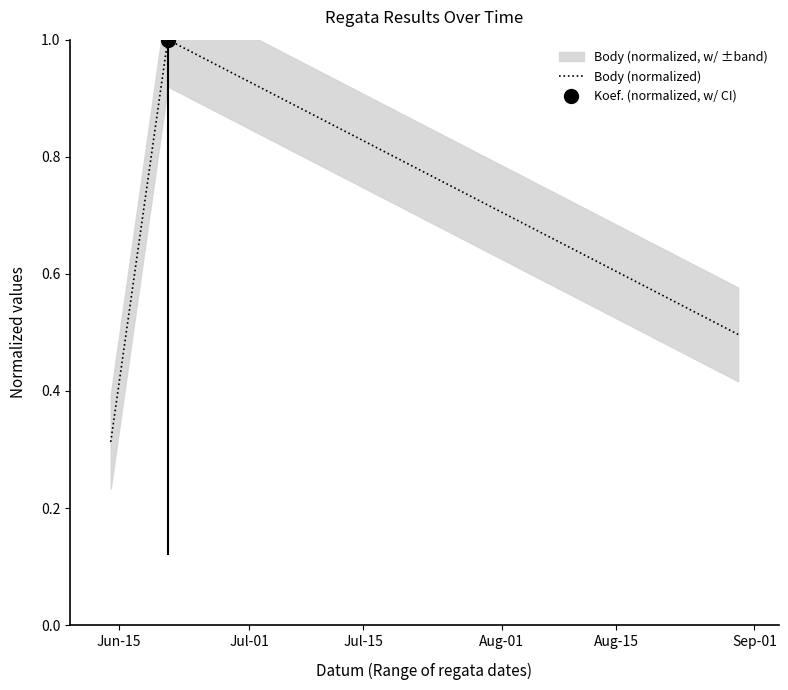

What is the average value?

0.6